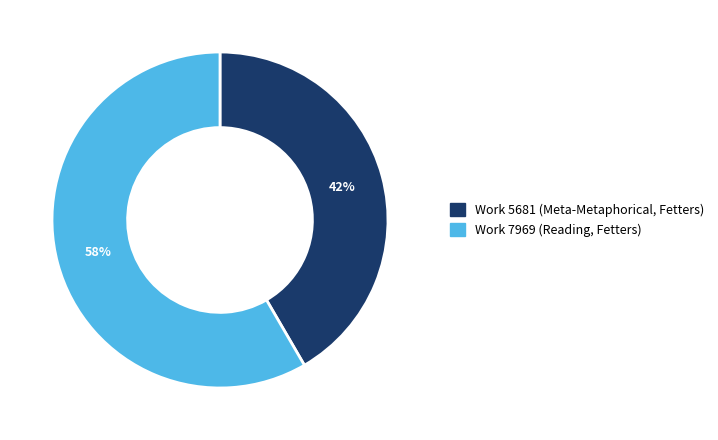

To the nearest percent, what is the average slice percentage?

50%